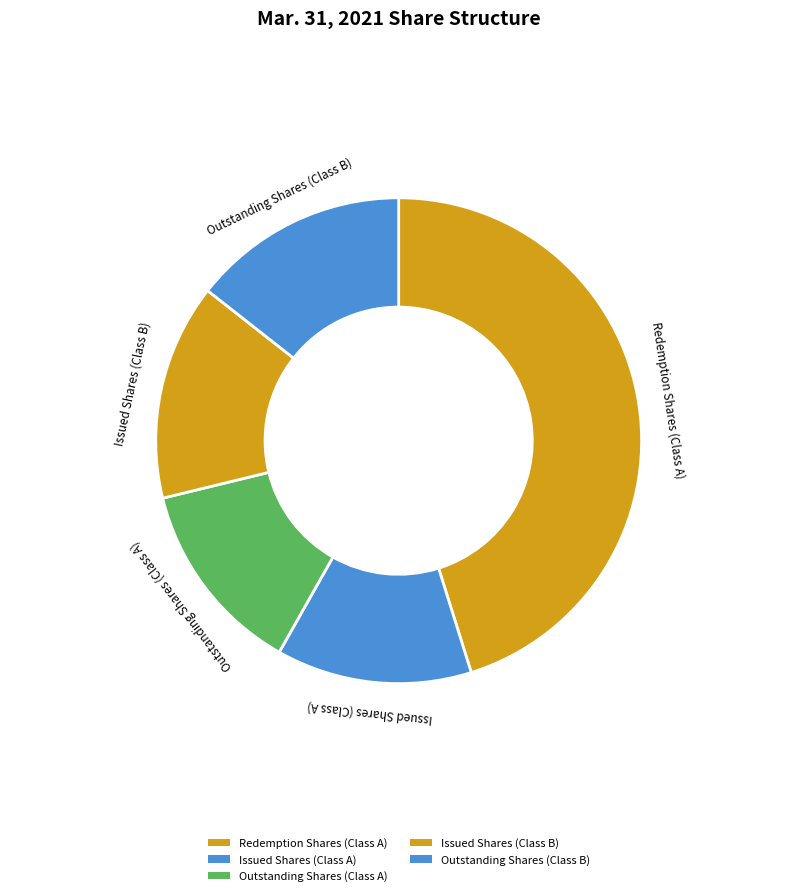

Which category has the biggest portion of the pie?

Redemption Shares (Class A)